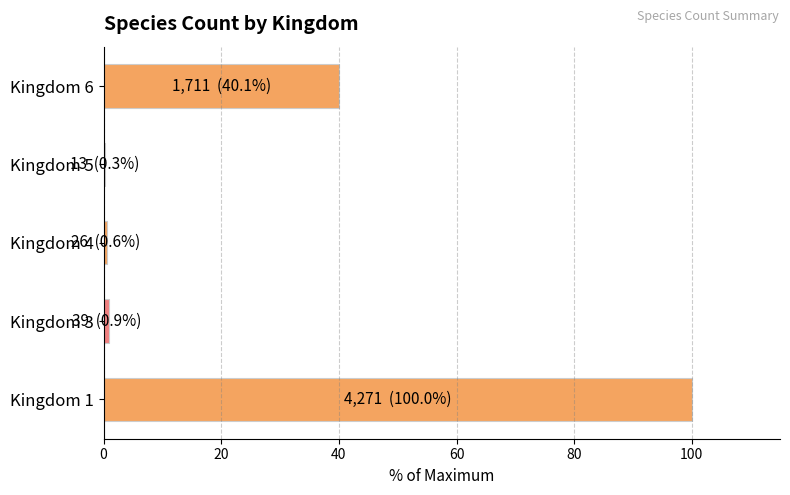

What is the sum of all values?

141.9